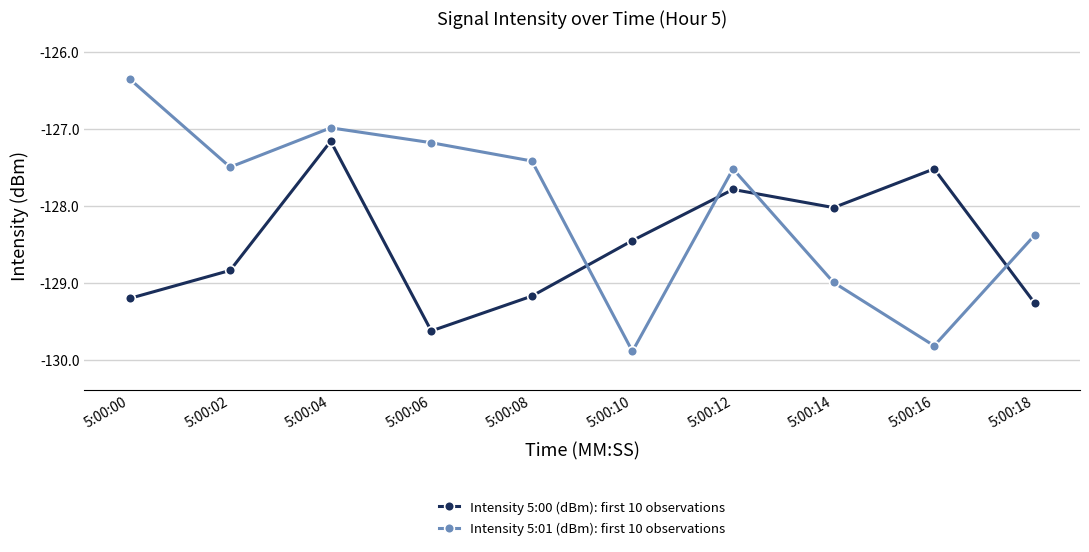

After their last crossing, which series has the higher values: Intensity 5:00 (dBm): first 10 observations or Intensity 5:01 (dBm): first 10 observations?

Intensity 5:01 (dBm): first 10 observations